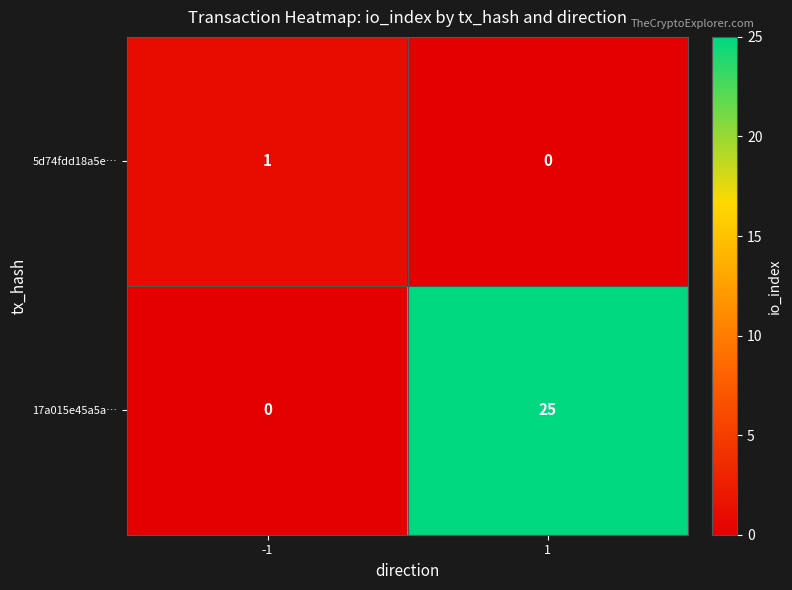

Is it true that 17a015e45a5a… equals -12 at -1?

False